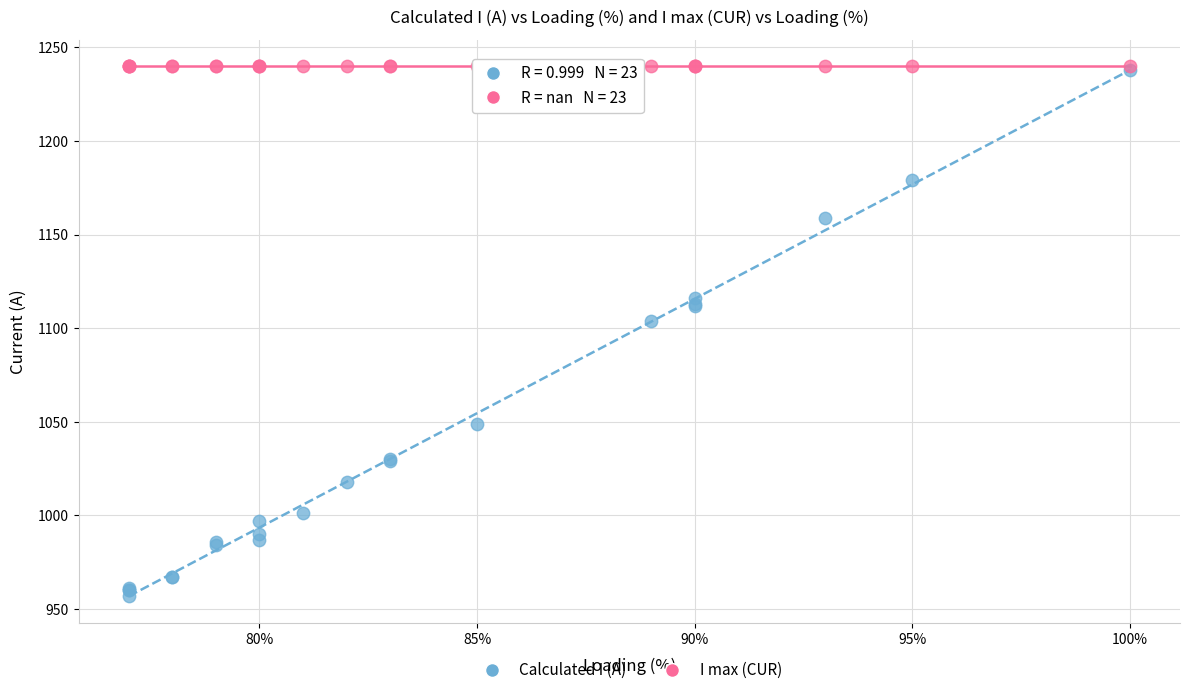

In the Calculated I (A) series, what Y value is closest to 1097?

1104